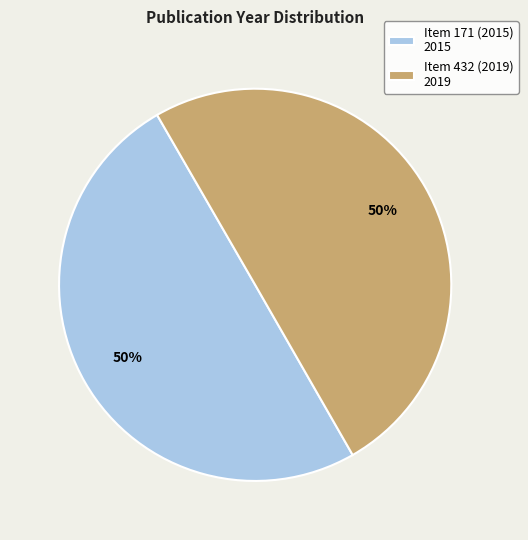

Is it true that Item 171 (2015) 2015 is 50% of the pie?

True